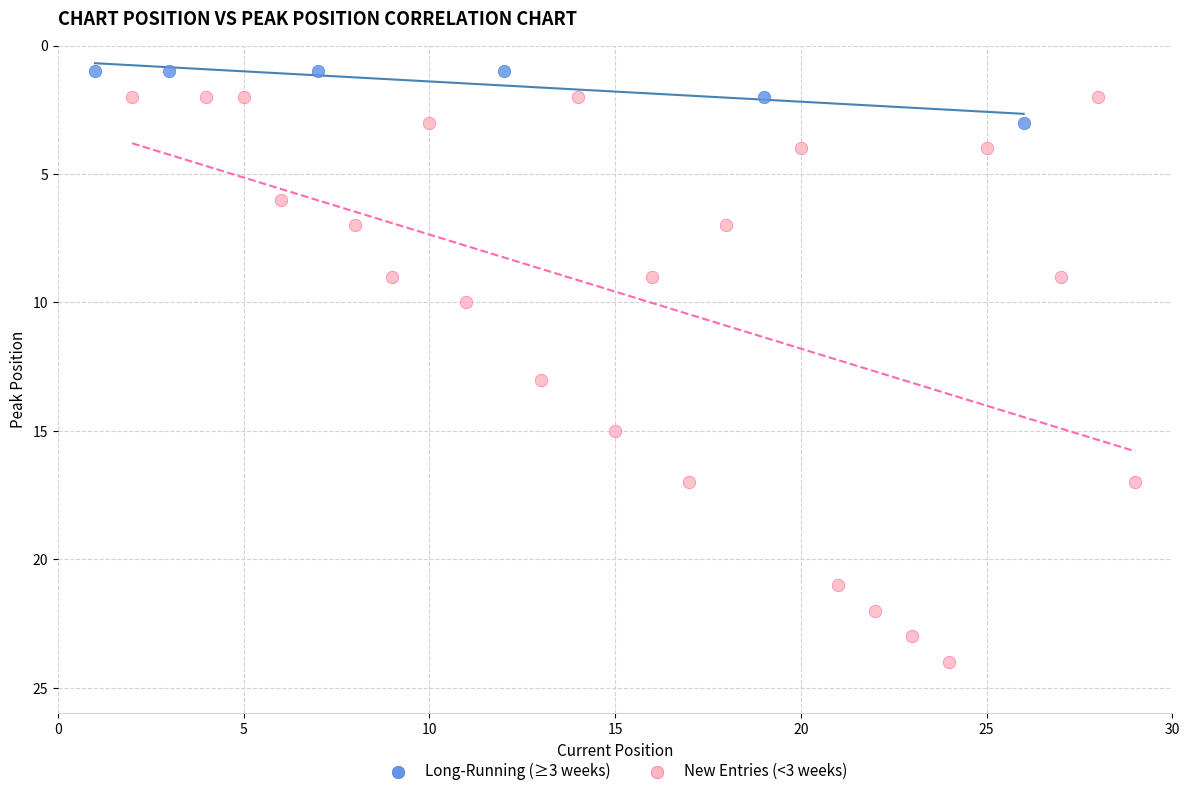

Which series has the largest Y range (max minus min)?

New Entries (<3 weeks)